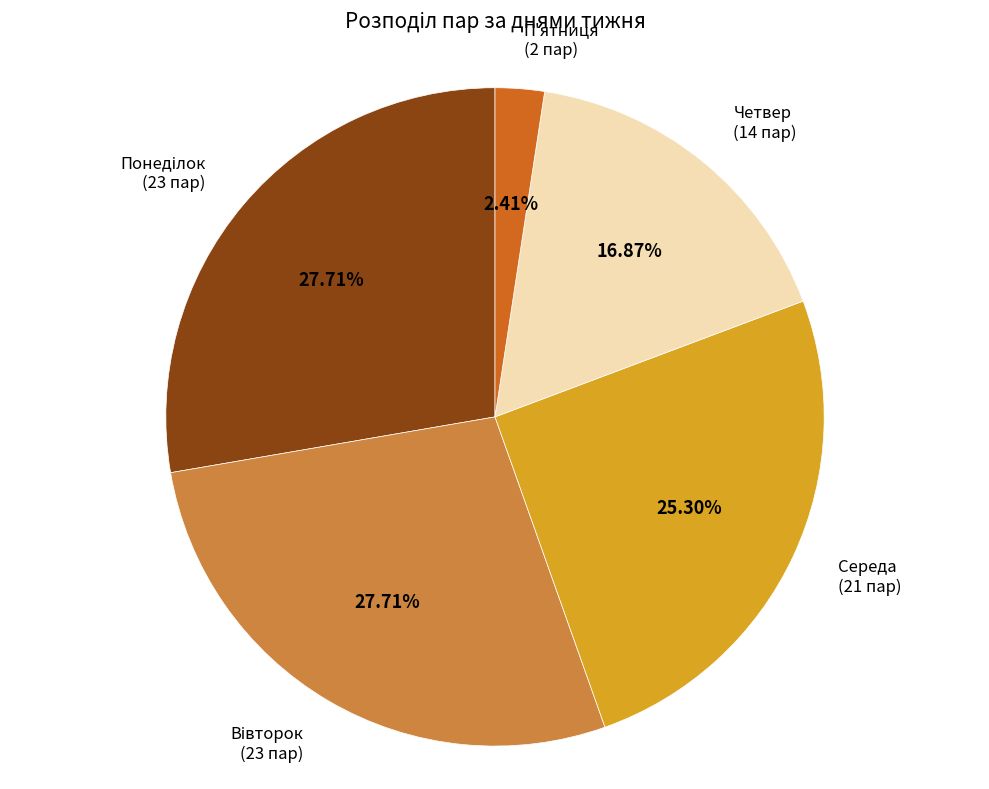

Is there a majority slice in this chart?

No